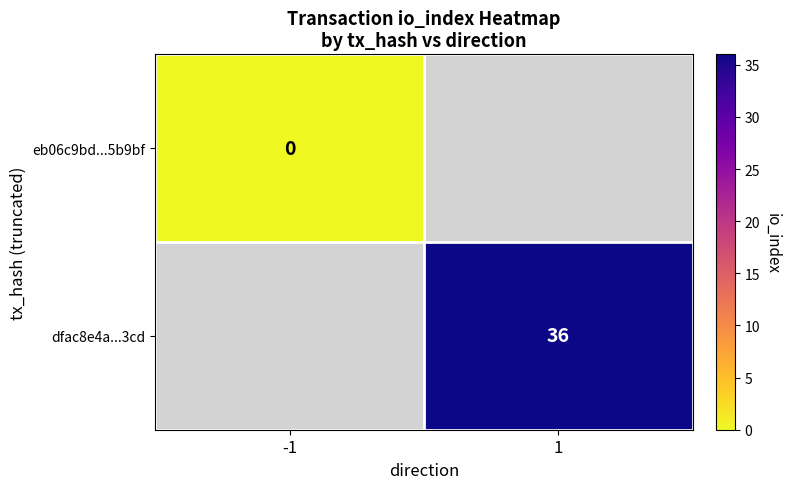

Is the value of dfac8e4a...3cd at 1 greater than the value of eb06c9bd...5b9bf at -1?

Yes